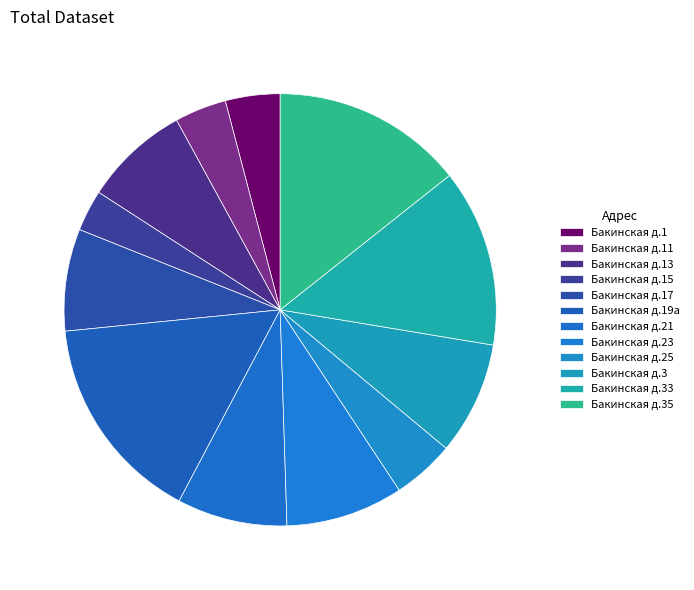

How many segments does this pie chart have?

12